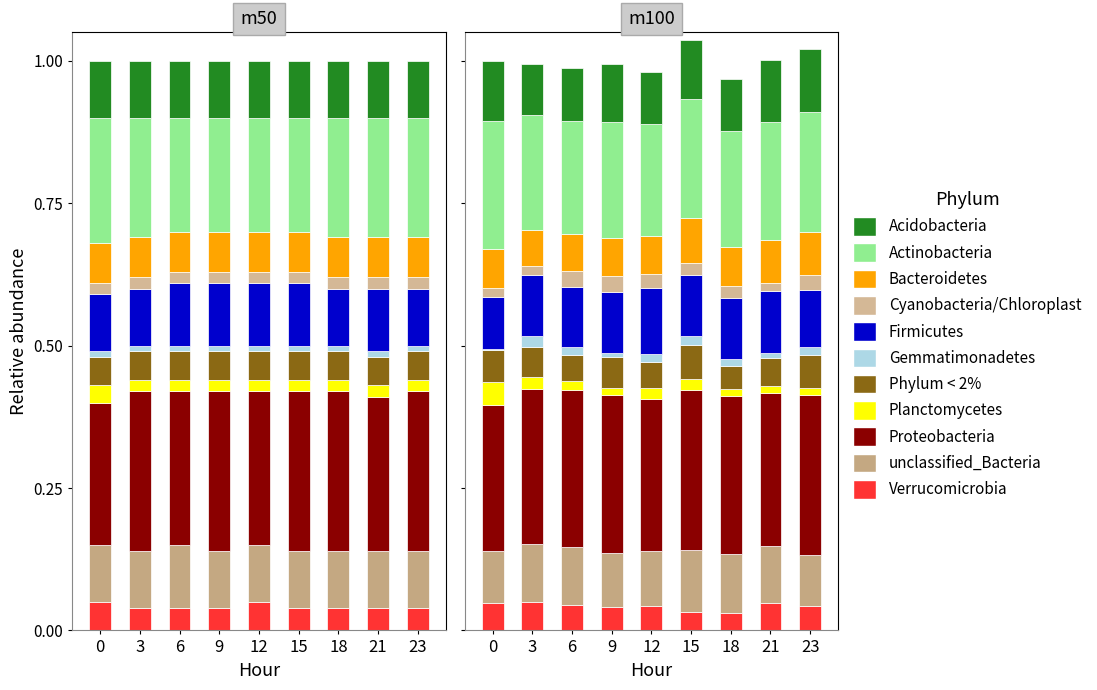

At which label does Firmicutes reach its peak?

6